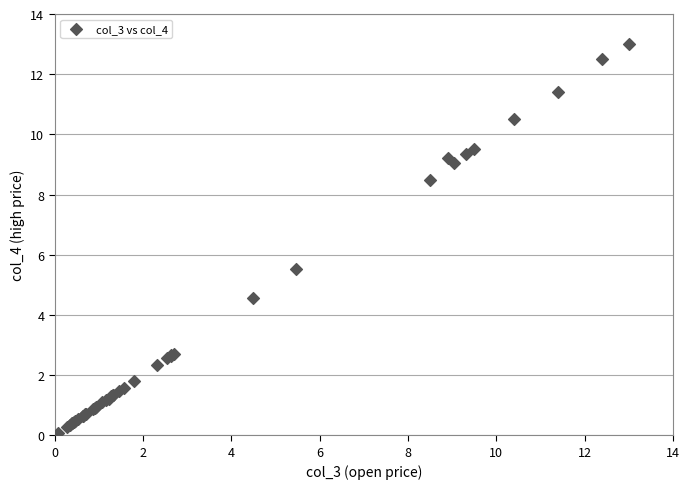

What Y value in the scatter plot is closest to 6?

5.5